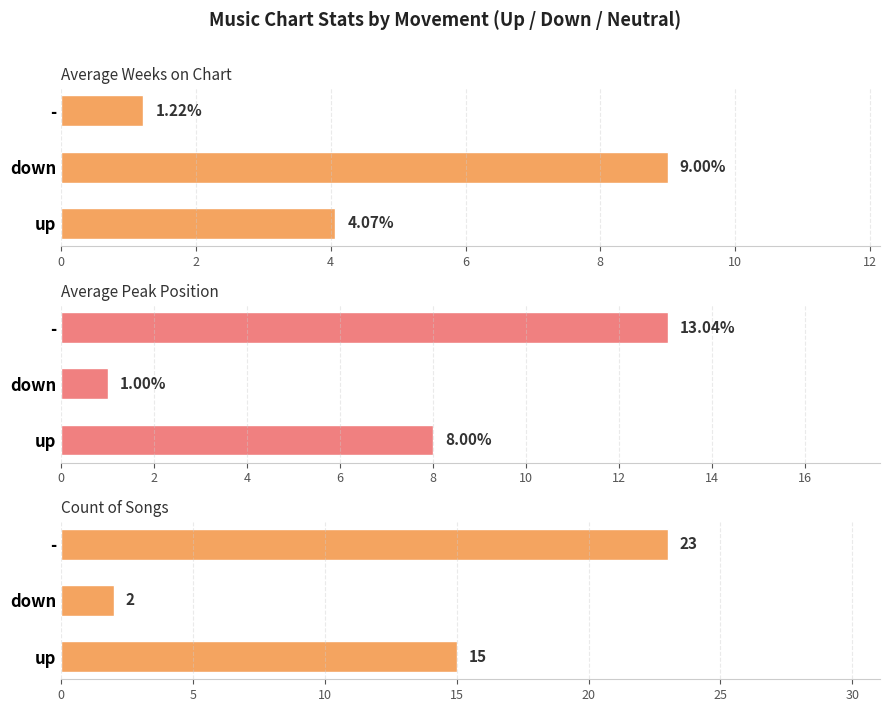

At up, list the series in order from largest to smallest.

Count of Songs, Average Peak Position, Average Weeks on Chart